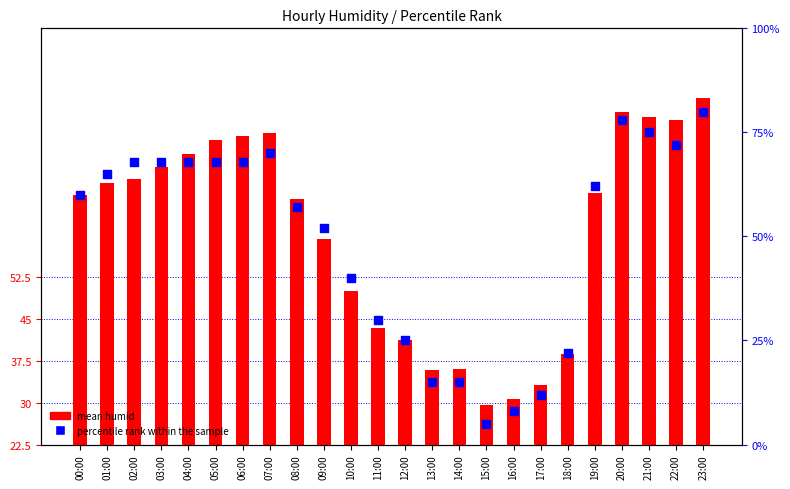

Which series has the largest total across all categories?

mean humid